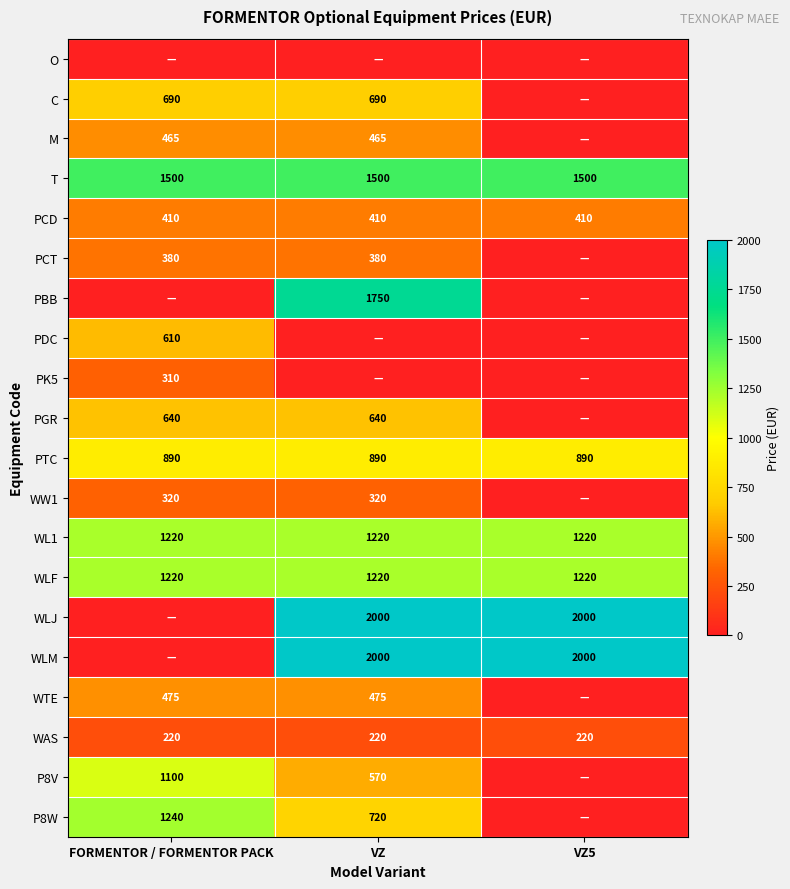

What is the sum of the WL1 values at VZ5 and FORMENTOR / FORMENTOR PACK?

2440